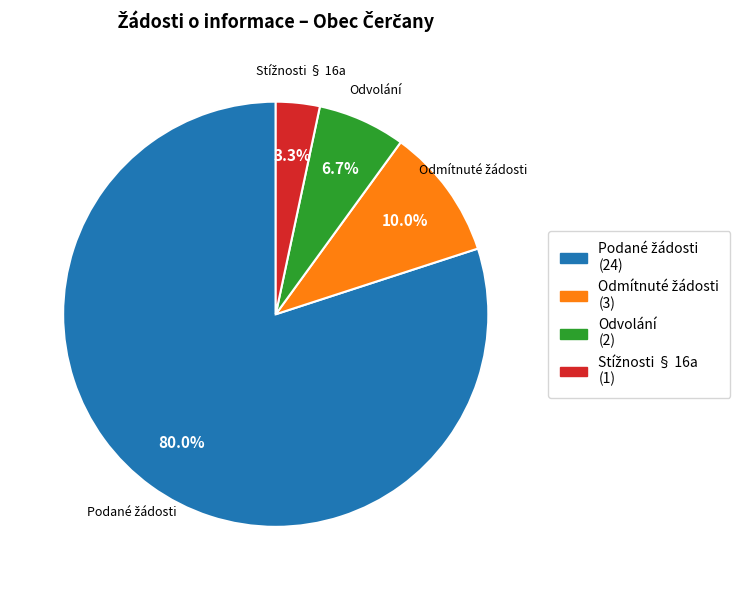

Is there any slice that represents more than half of the pie?

Yes